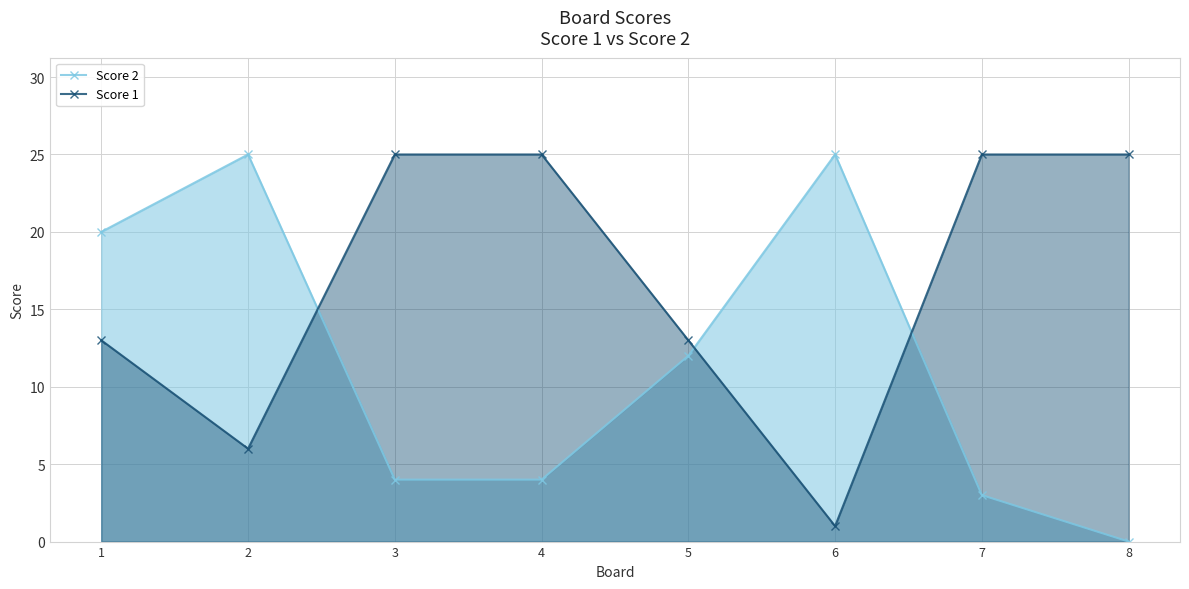

What is the spread (max minus min) of values at 5?

1